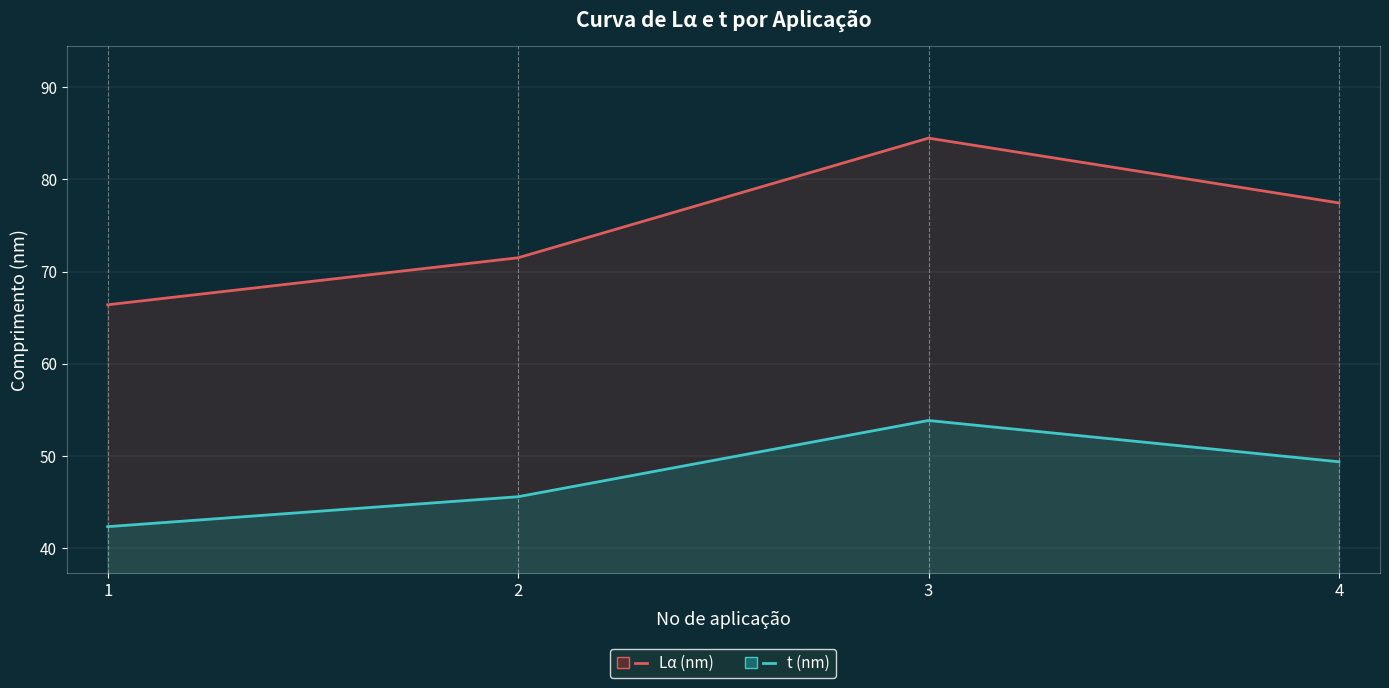

Which series has the largest total across all categories?

Lα (nm)